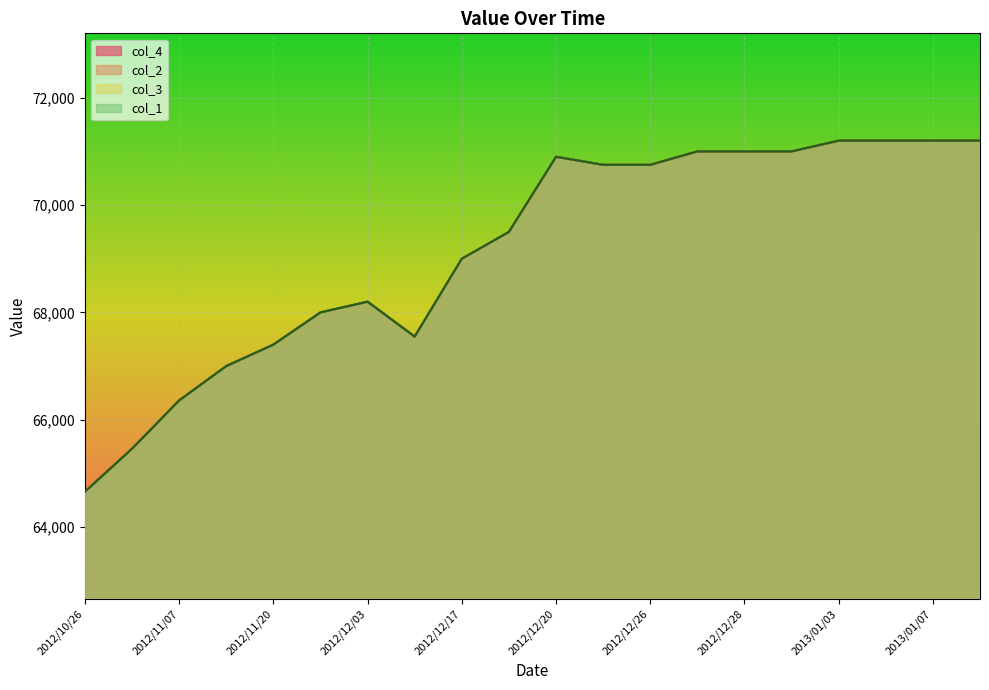

What is the sum of the col_2 values at 2012/12/03 and 2012/11/07?

134560